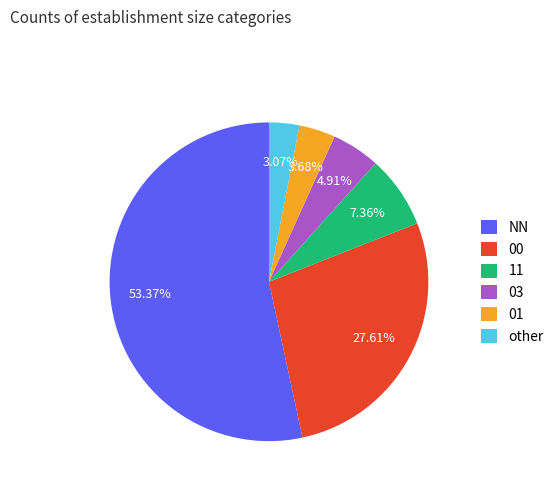

Does NN account for over 50% of the chart?

Yes